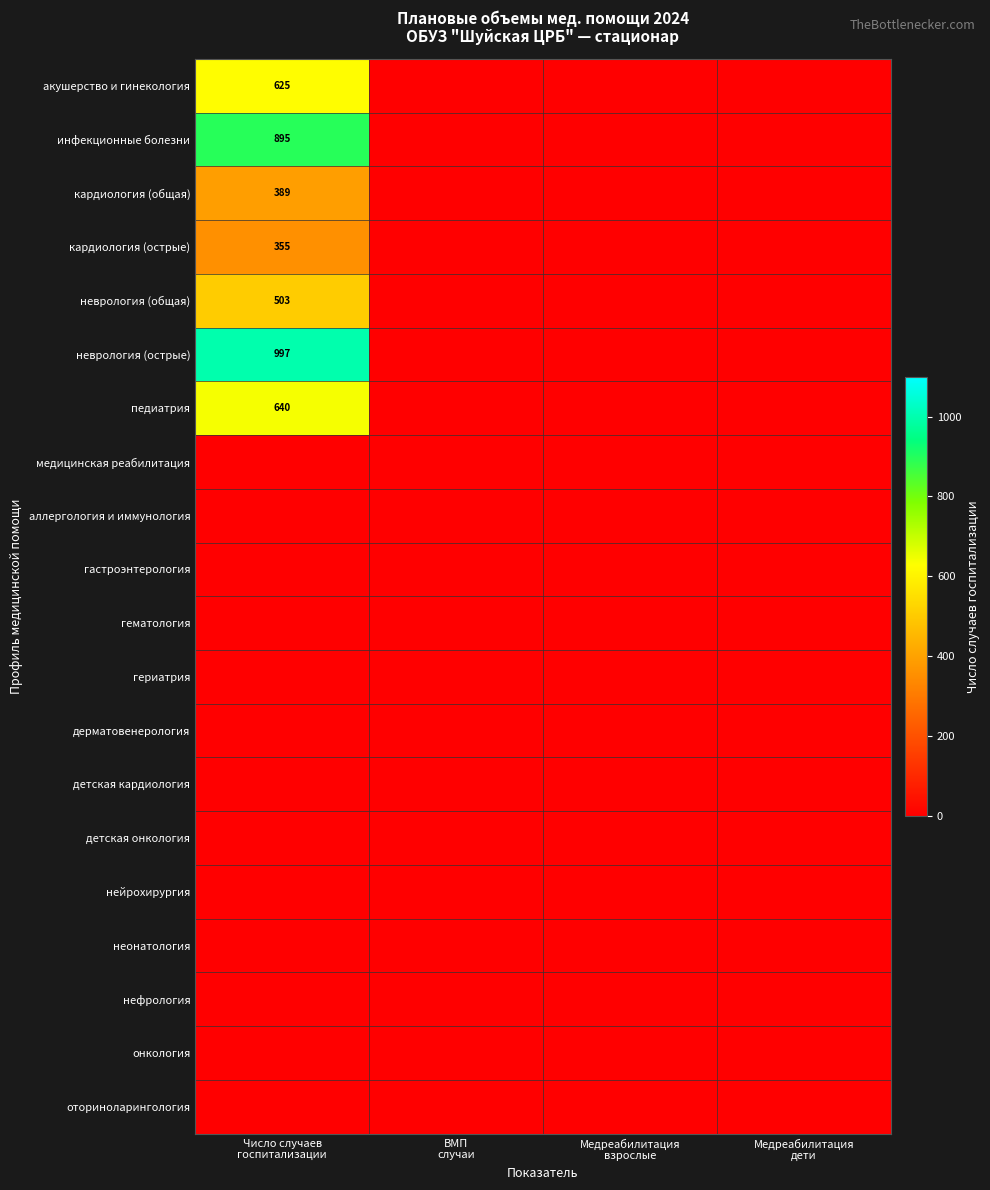

Rank the categories by неонатология value from highest to lowest.

Число случаев госпитализации, ВМП случаи, Медреабилитация взрослые, Медреабилитация дети